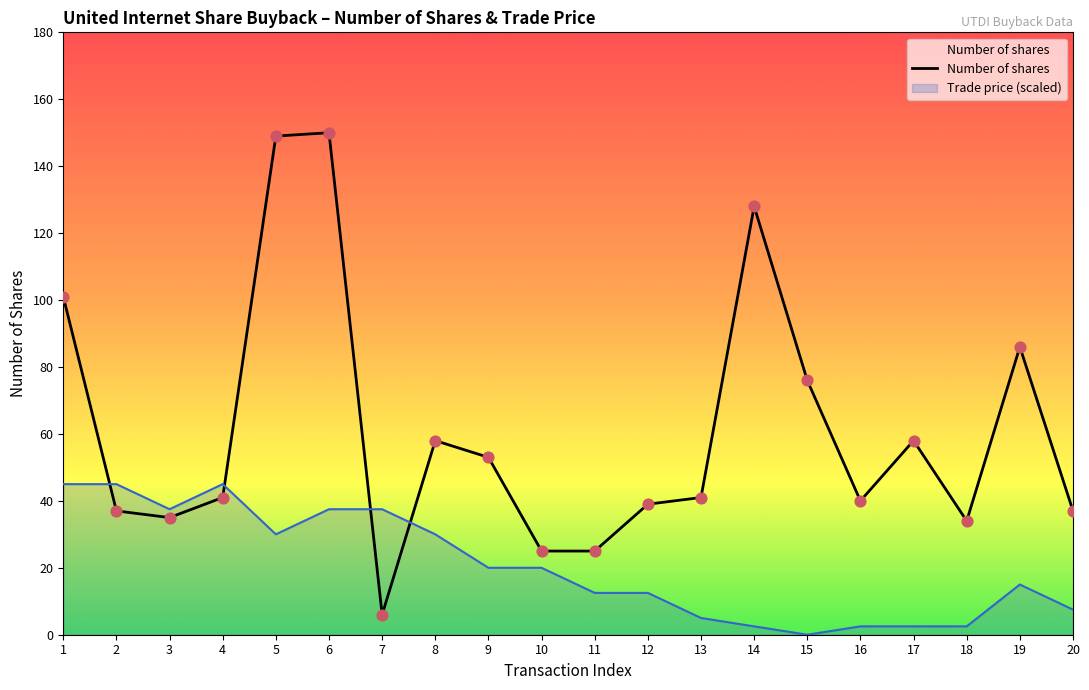

At how many categories does at least one series exceed 62?

6